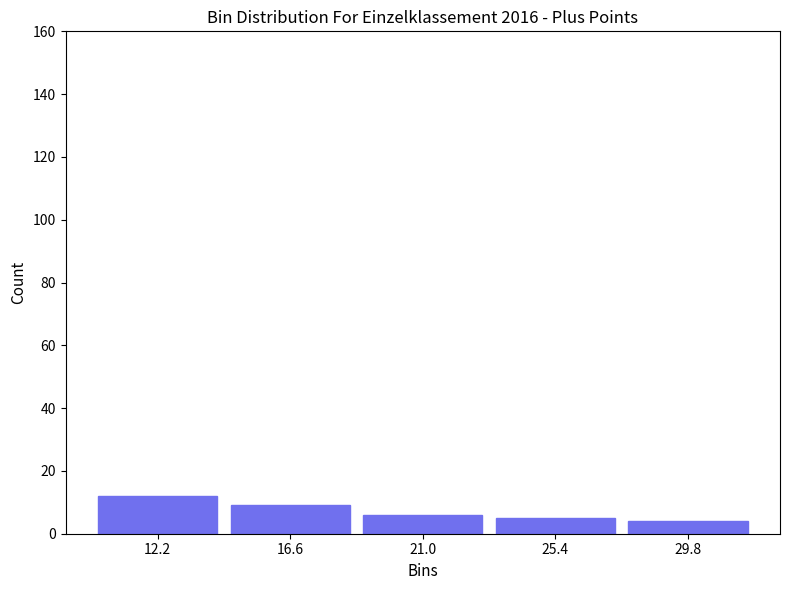

Reading left to right, transcribe this chart: for each bar, give the range it covers on the x-axis and its height. Neither the bar edges nor the heights are printed on the chart, so give them approximately, as read against the axes.

10.0 to 14.4: 12
14.4 to 18.8: 10
18.8 to 23.2: 6
23.2 to 27.6: 6
27.6 to 32.0: 4